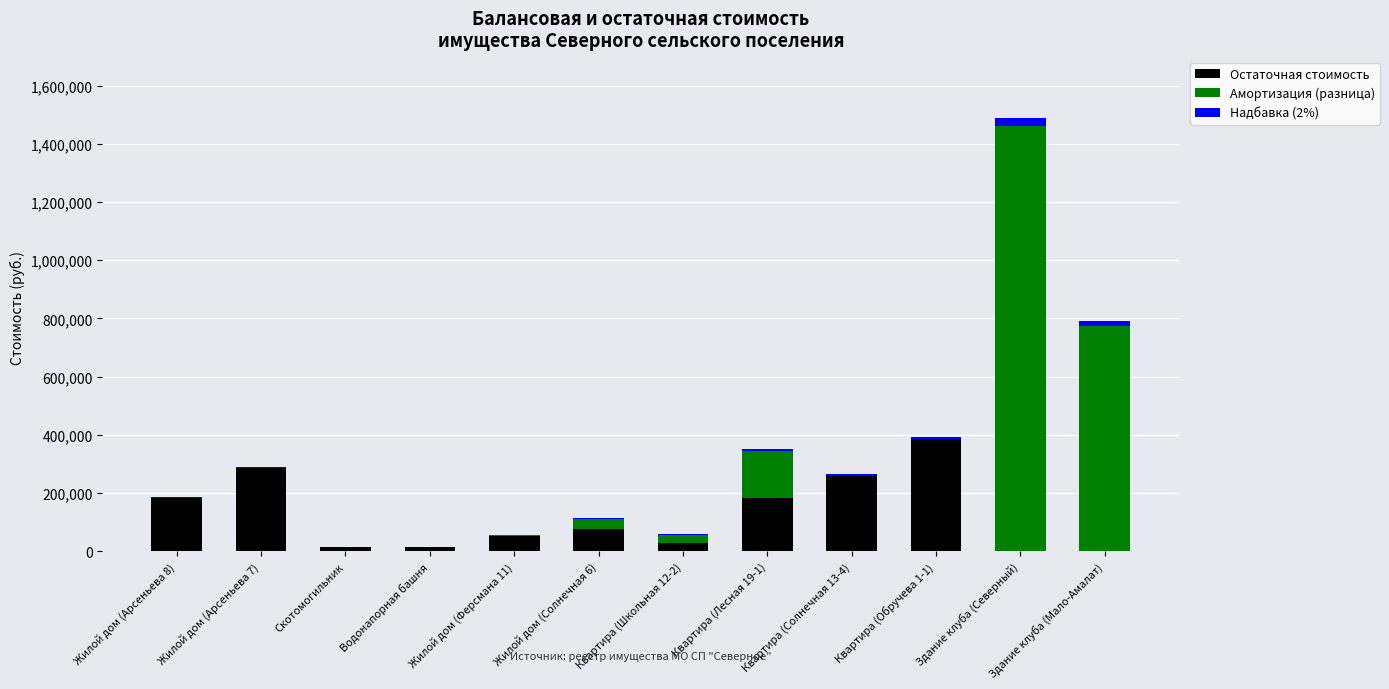

The value of Остаточная стоимость at Квартира (Обручева 1-1) is 385604.6. True or false?

True